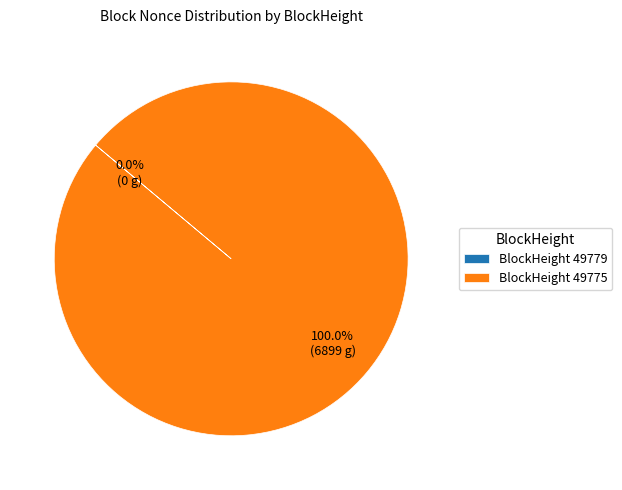

What is the change in value from 49779 to 49775?

+6899